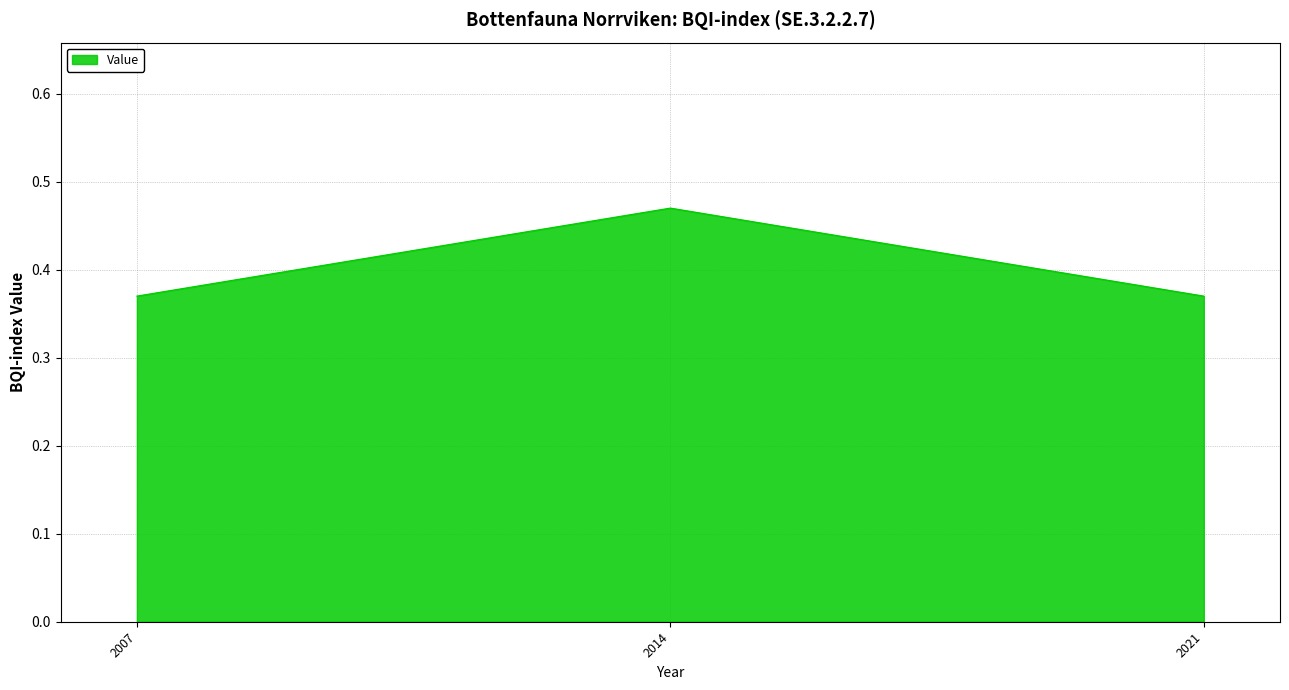

How many values are between 0 and 1?

3